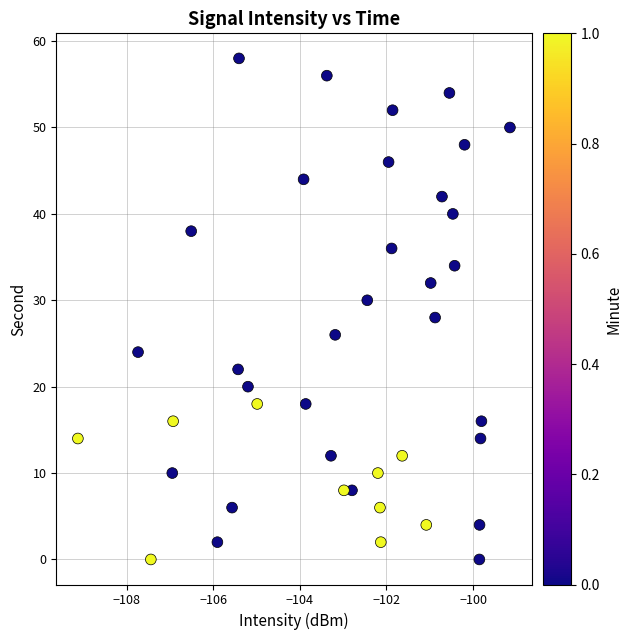

What is the range of Y values (max minus min)?

58